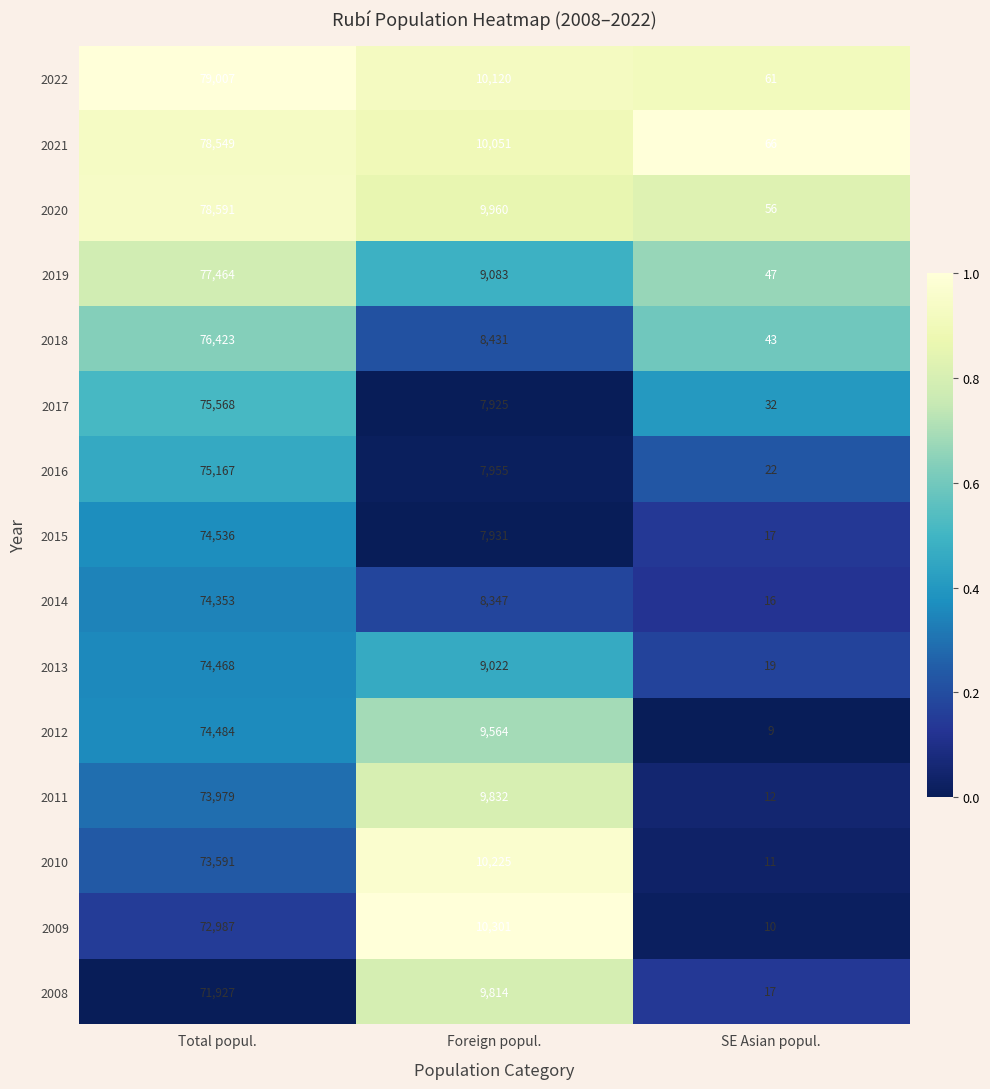

How many 2016 values are between 22 and 75167?

3